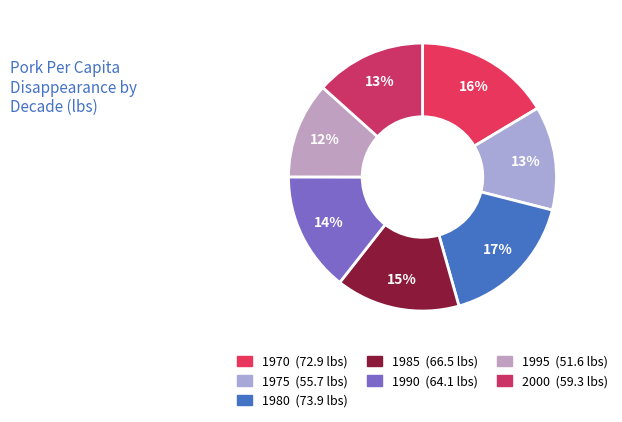

Which slice is the smallest?

1995